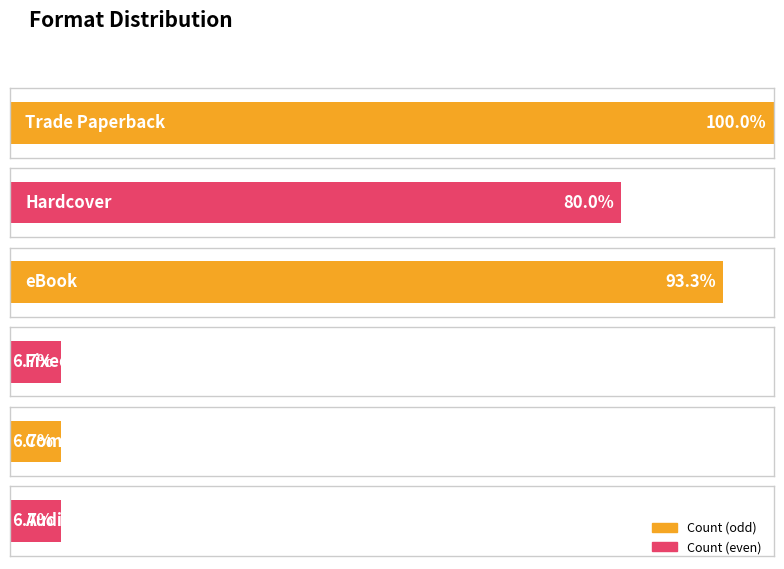

List the labels in order of value, smallest first.

Fixed Layout eBook, Compact Disk, Audio Download, Hardcover, eBook, Trade Paperback